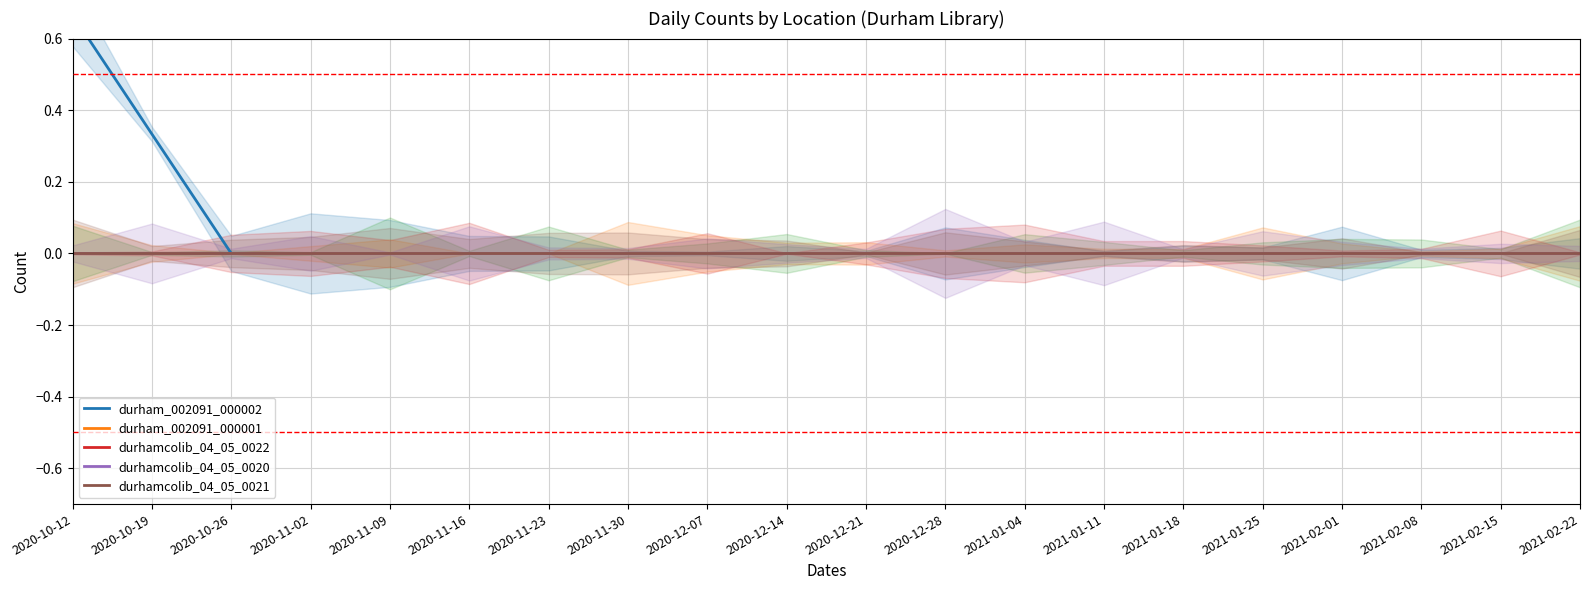

What is the label of the 10th point from the right?

2020-12-21